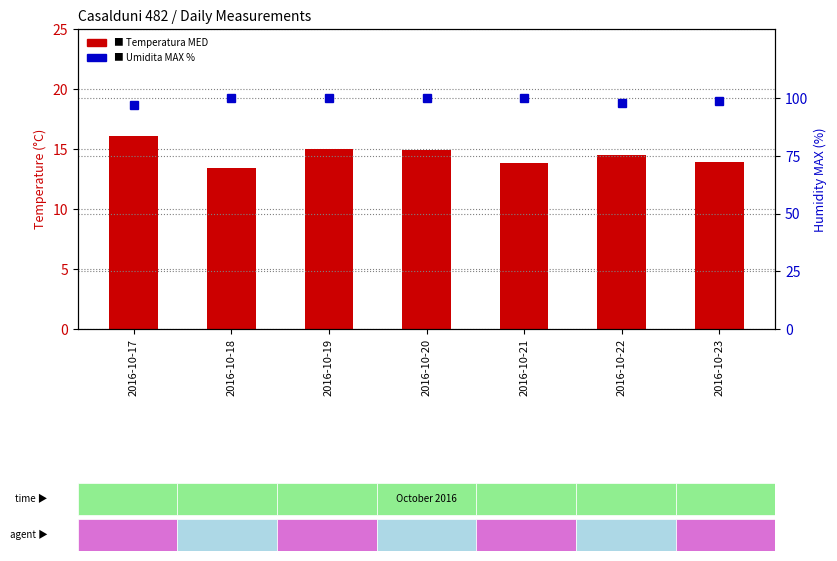

What value does the Temperatura MED series have at 2016-10-22?

14.5